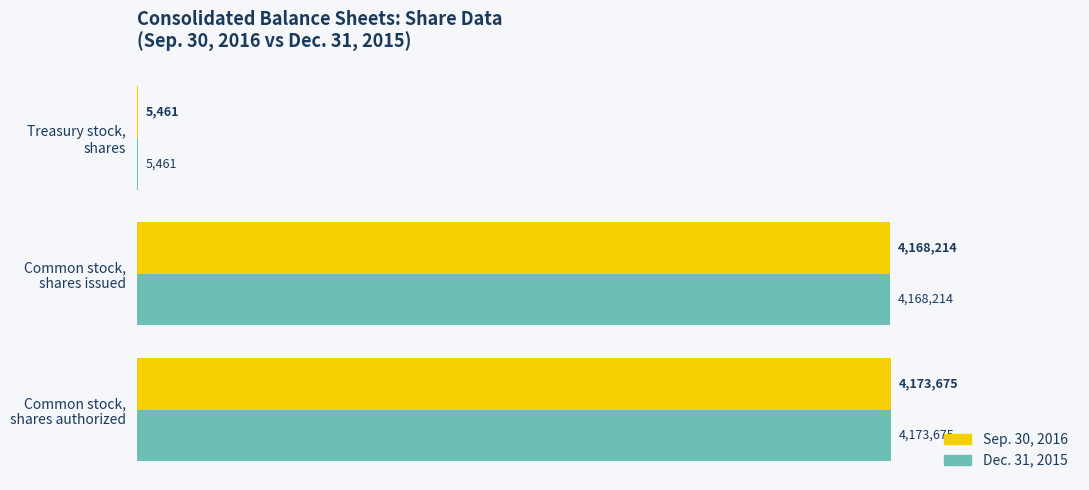

What are all the series names shown in the legend?

Sep. 30, 2016, Dec. 31, 2015